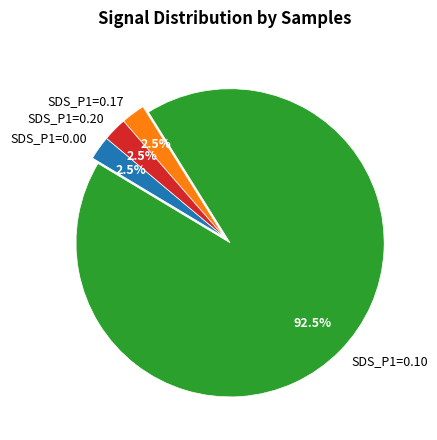

What is the largest slice in the pie chart?

SDS_P1=0.10